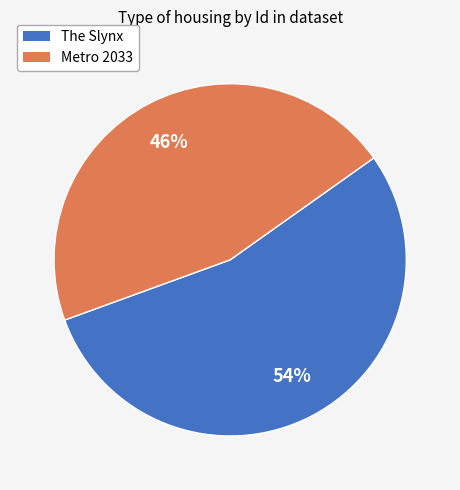

What is the majority slice?

The Slynx